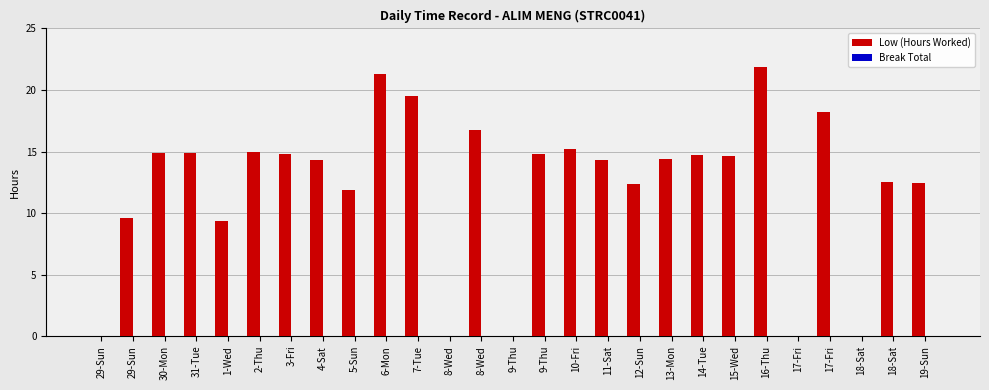

How many categories are shown in the chart?

27